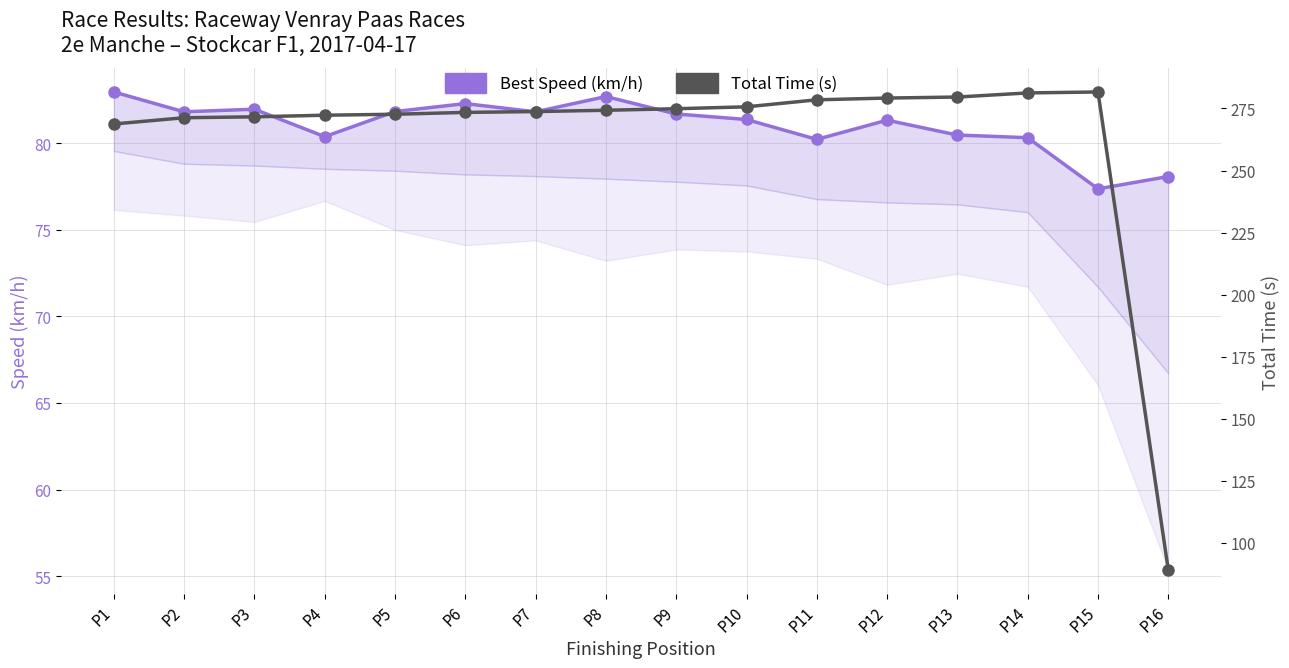

The Best Speed (km/h) series shows 28.4 at P11. True or false?

False